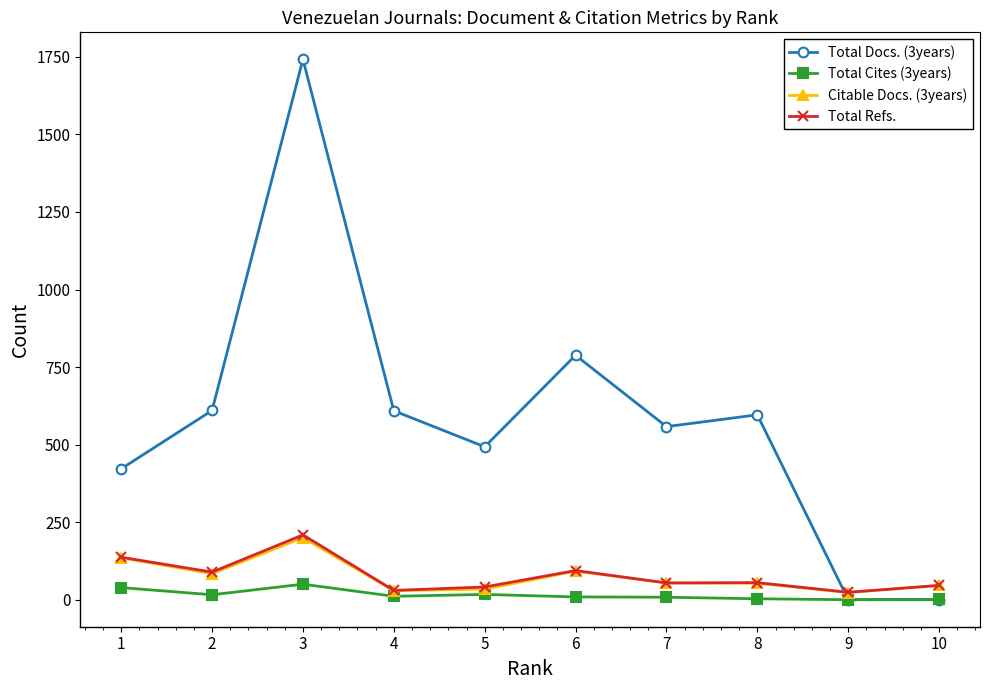

At which category is the sum across all series the highest?

3